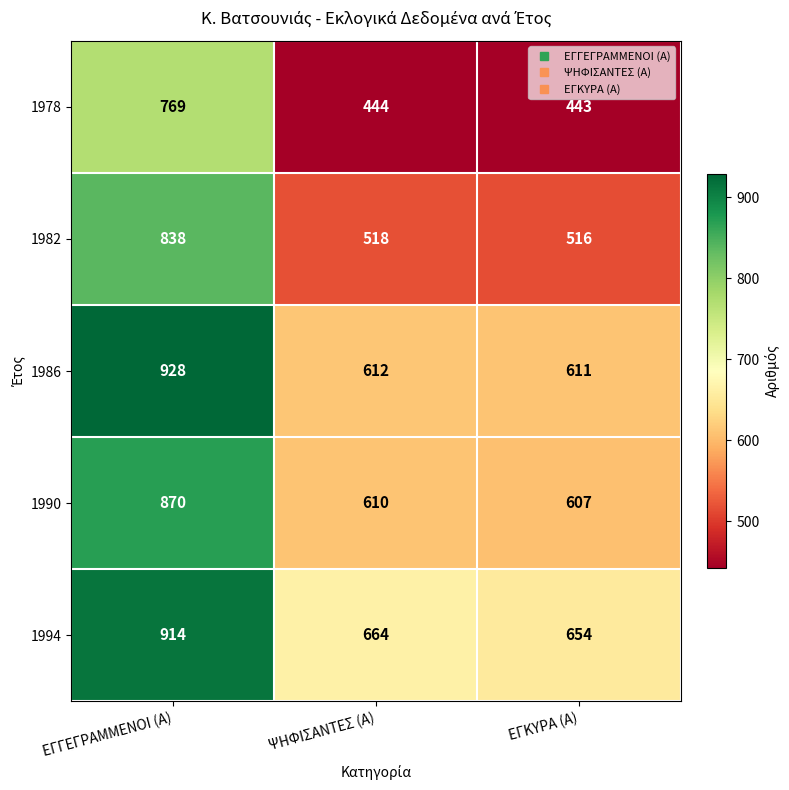

What is the total value across all series at ΨΗΦΙΣΑΝΤΕΣ (Α)?

2848